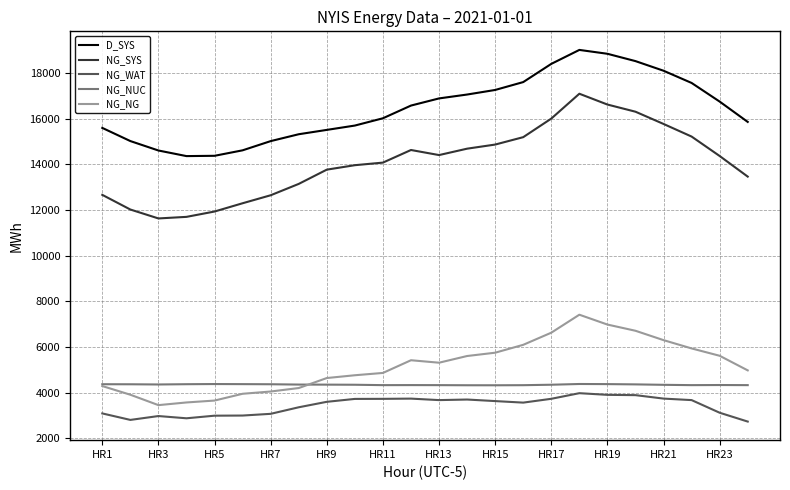

Which series has the widest spread of values?

NG_SYS